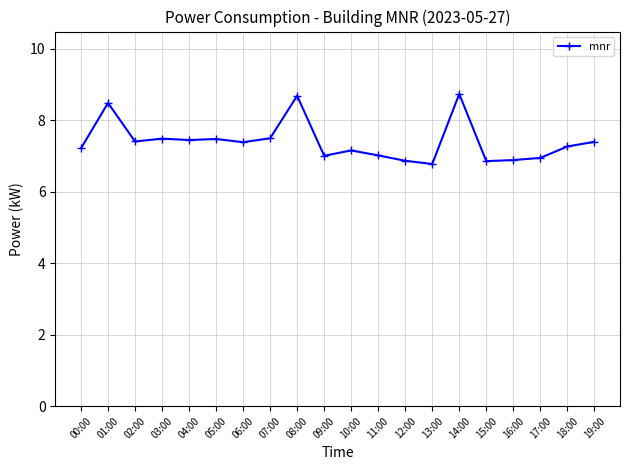

Where is the first local maximum?

01:00